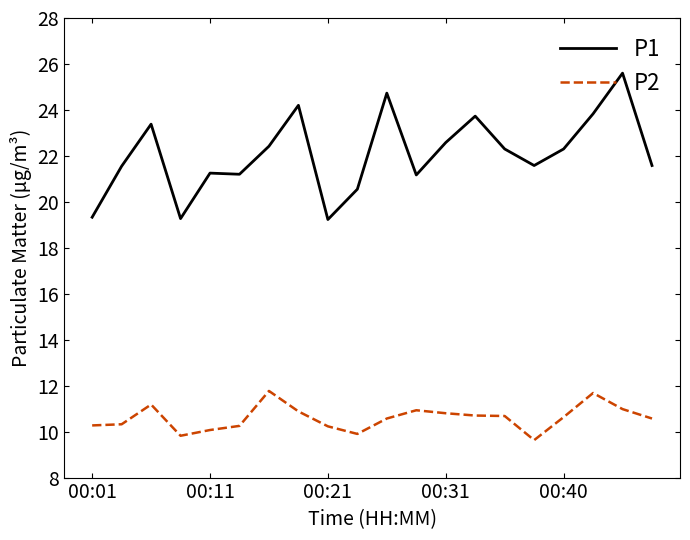

Which series has the widest spread of values?

P1